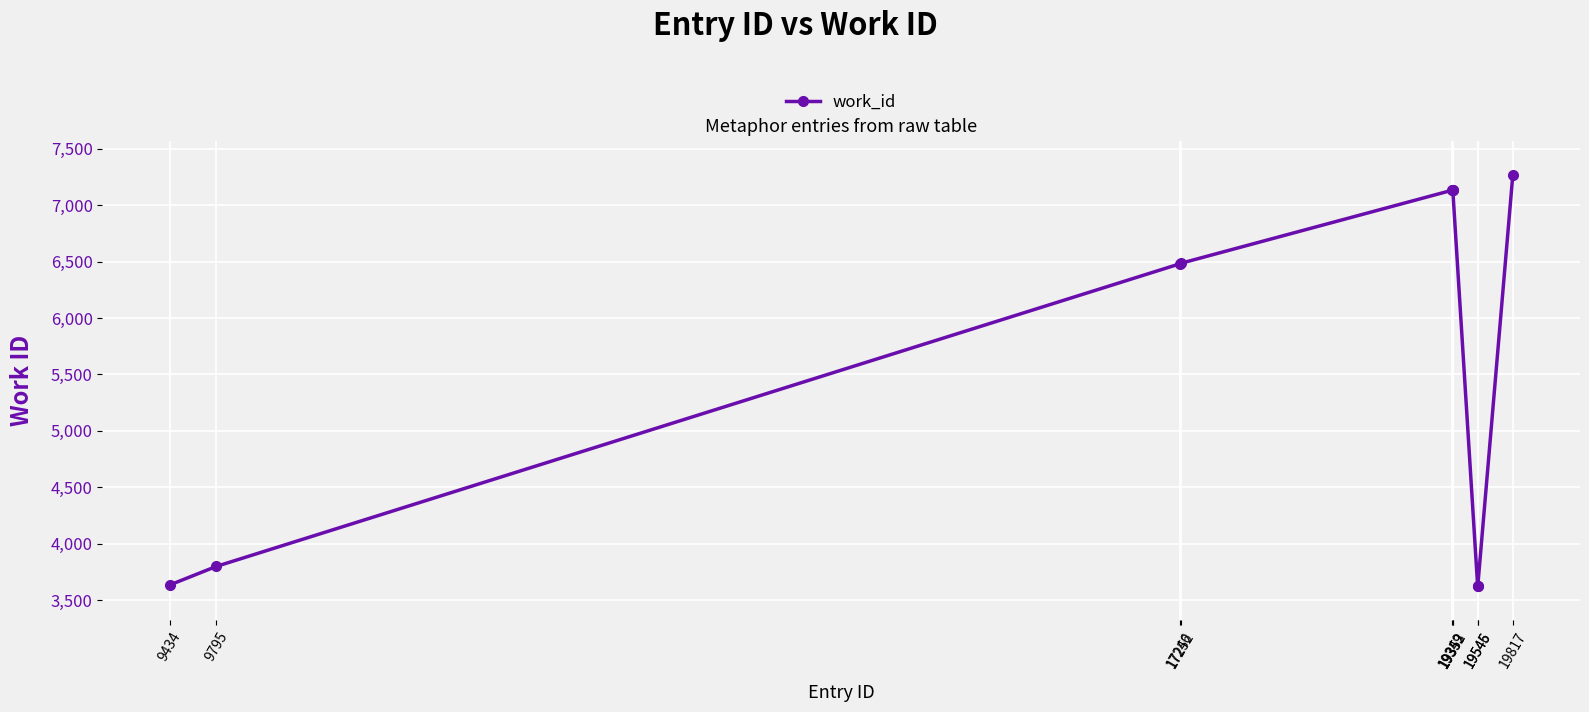

What is the value of the 7th point from the left?

7132